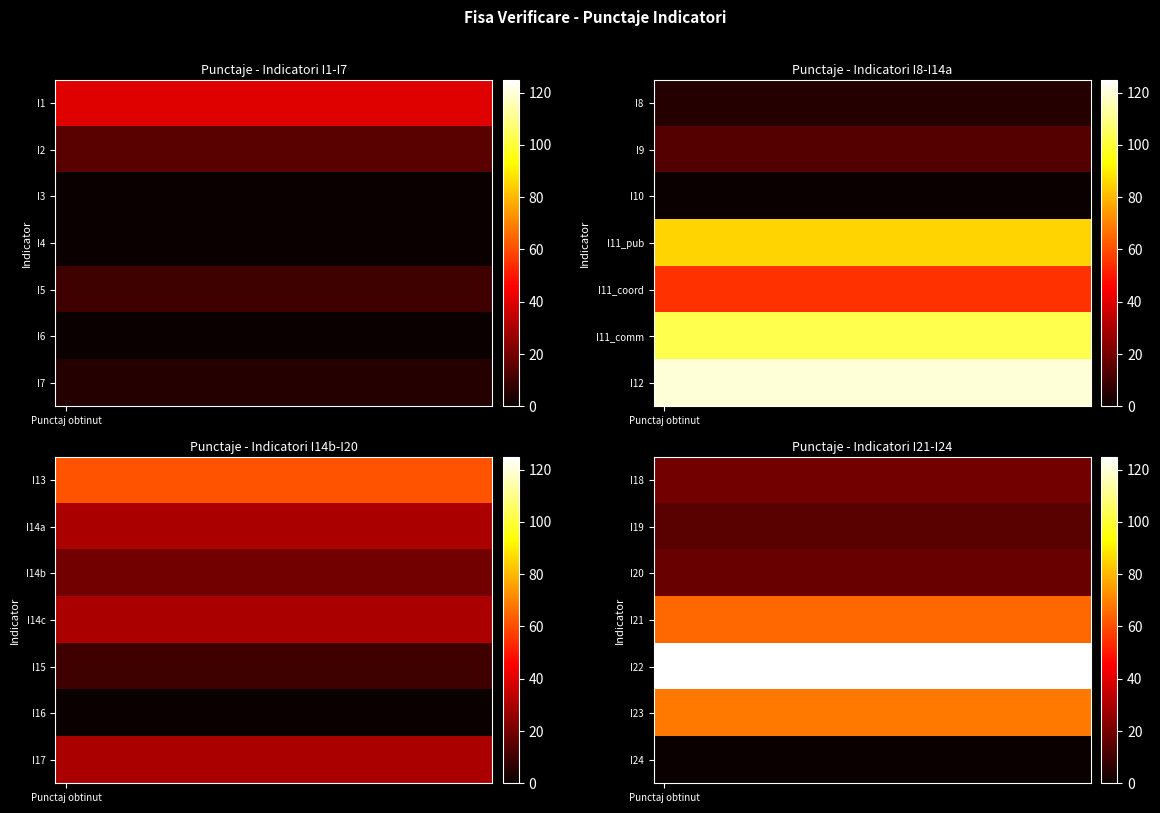

List the series in order of their peak value, highest first.

I22, I23, I21, I18, I20, I19, I24